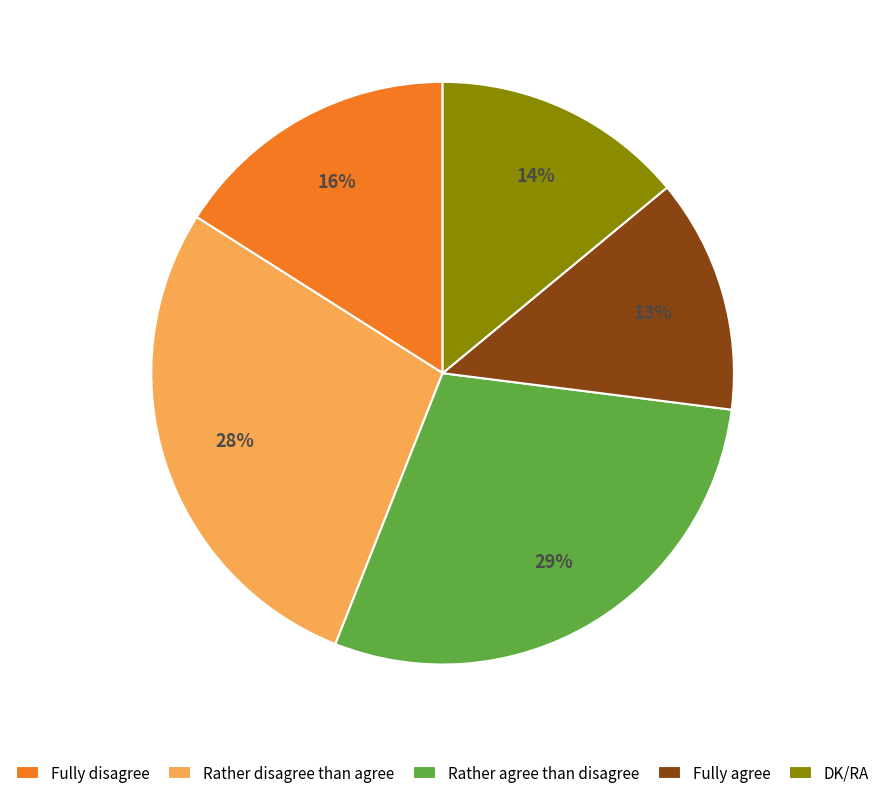

How many slices are in this pie chart?

5